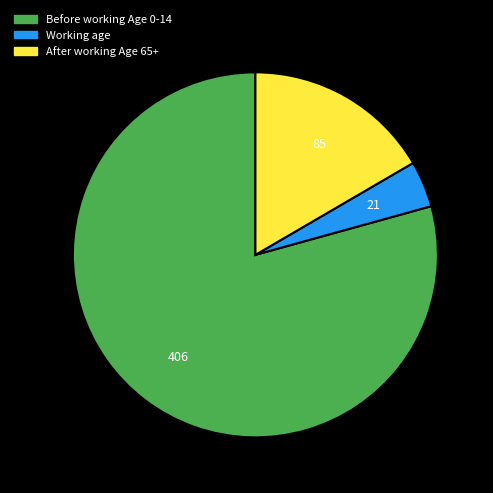

Is there any slice that represents more than half of the pie?

Yes